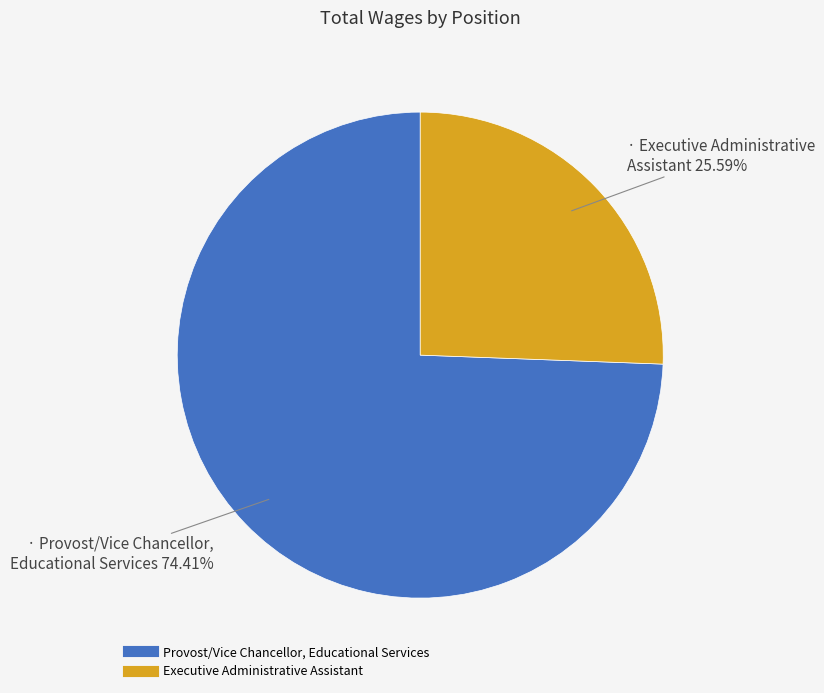

To the nearest percent, what is the difference between the Provost/Vice Chancellor, Educational Services and Executive Administrative Assistant slice percentages?

49%